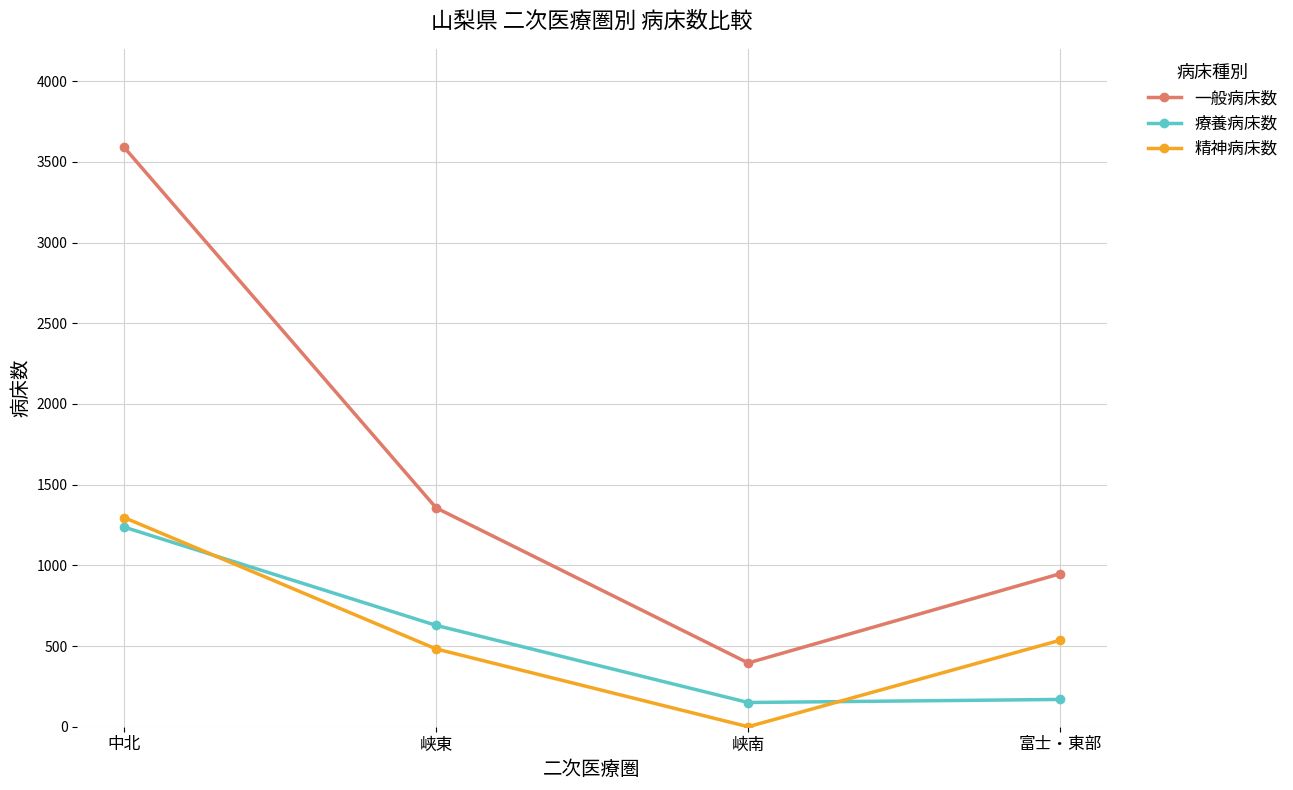

Is it true that 一般病床数 equals 3590 at 中北?

True